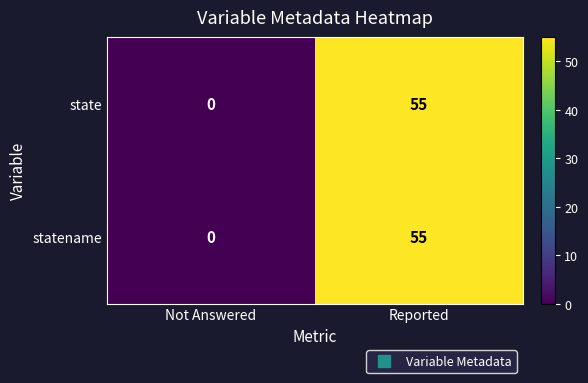

Is it true that state equals 27 at Not Answered?

False